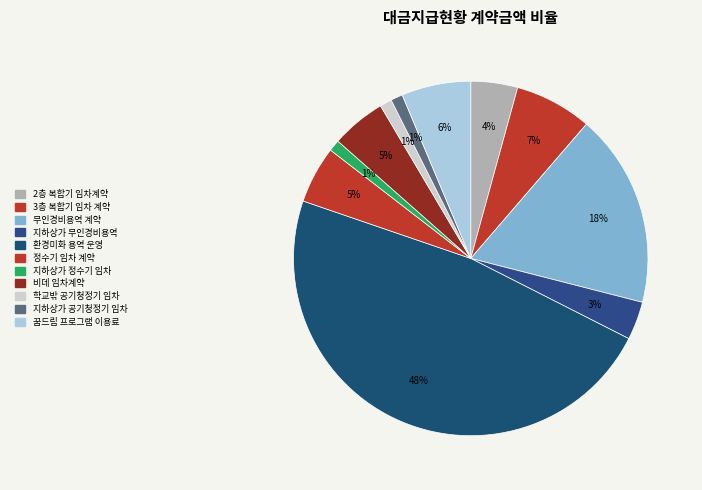

To the nearest percent, what portion does 비데 임차계약 represent?

5%